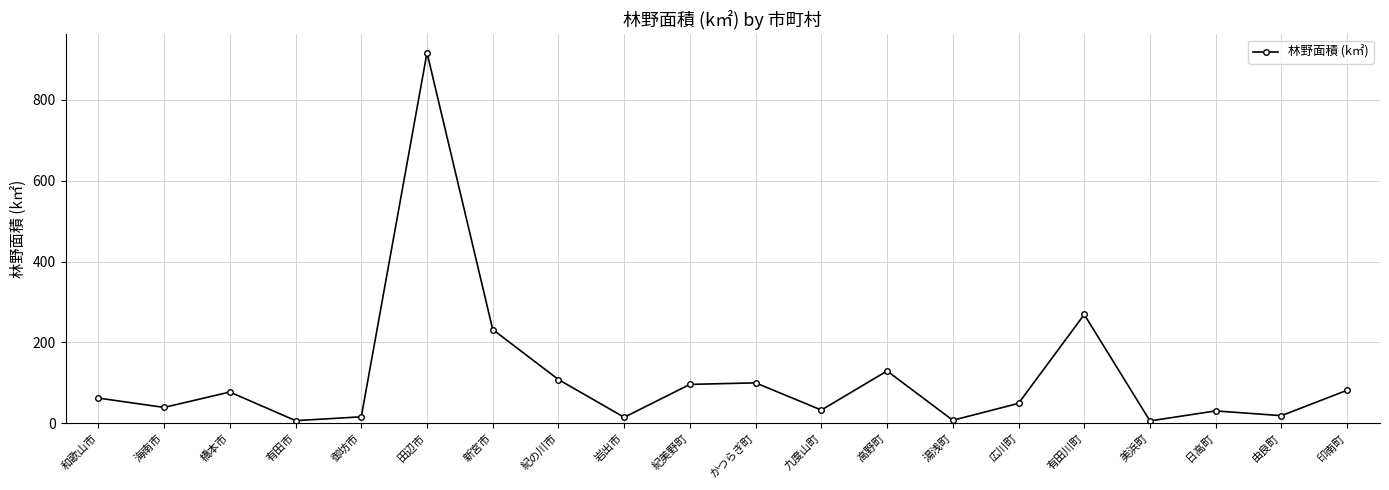

Is it true that the value at 橋本市 is 77.5?

True